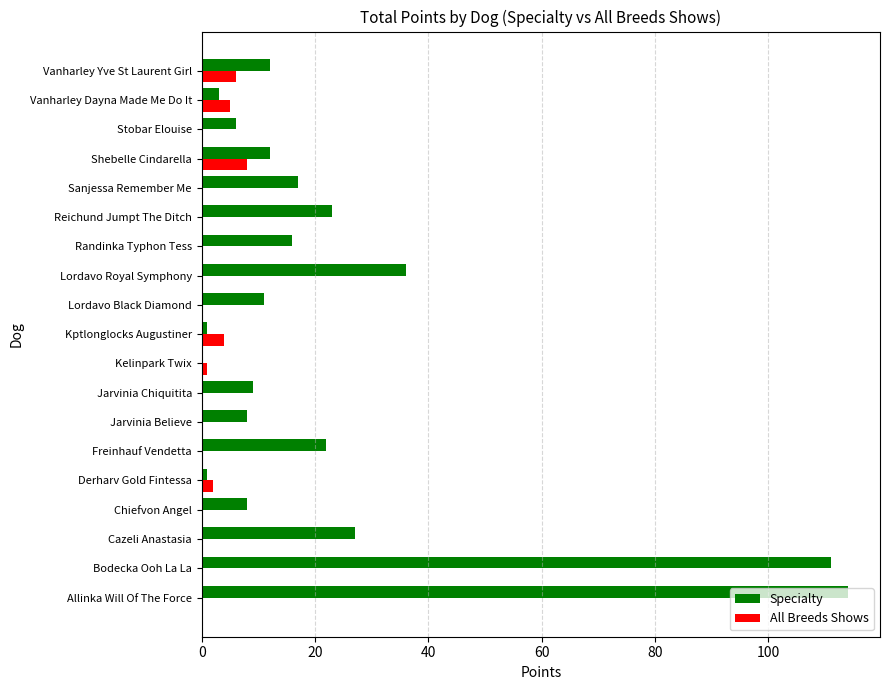

At which category does the chart reach its peak across all series?

Allinka Will Of The Force